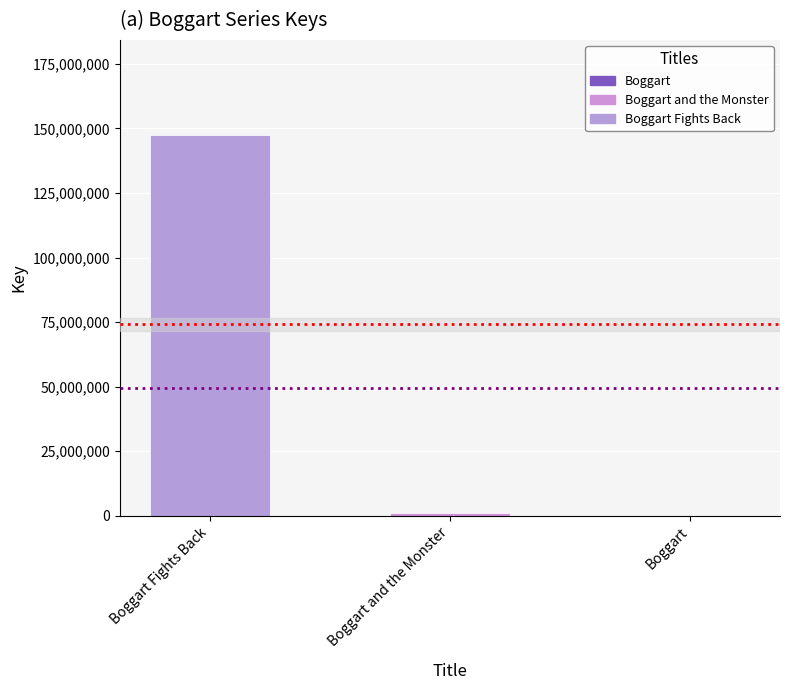

Reading right to left, what are all the values shown in this chart?

5685	1070177	147400303